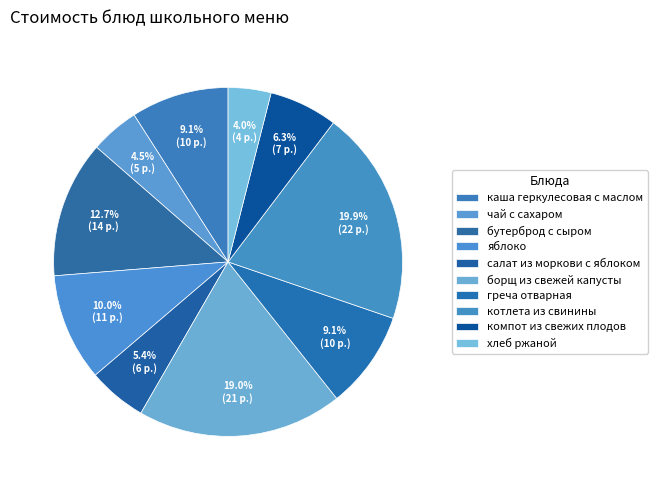

Rank the categories by value from lowest to highest.

хлеб ржаной, чай с сахаром, салат из моркови с яблоком, компот из свежих плодов, каша геркулесовая с маслом, греча отварная, яблоко, бутерброд с сыром, борщ из свежей капусты, котлета из свинины